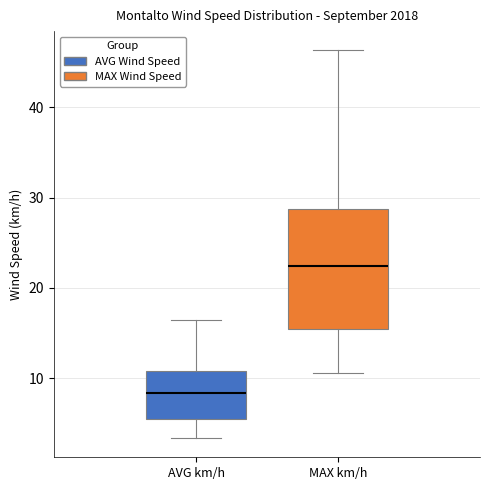

Where does the lower whisker of the box for MAX km/h end on the y-axis? The values are not printed on the chart, so give them approximately, as read against the axis.

11